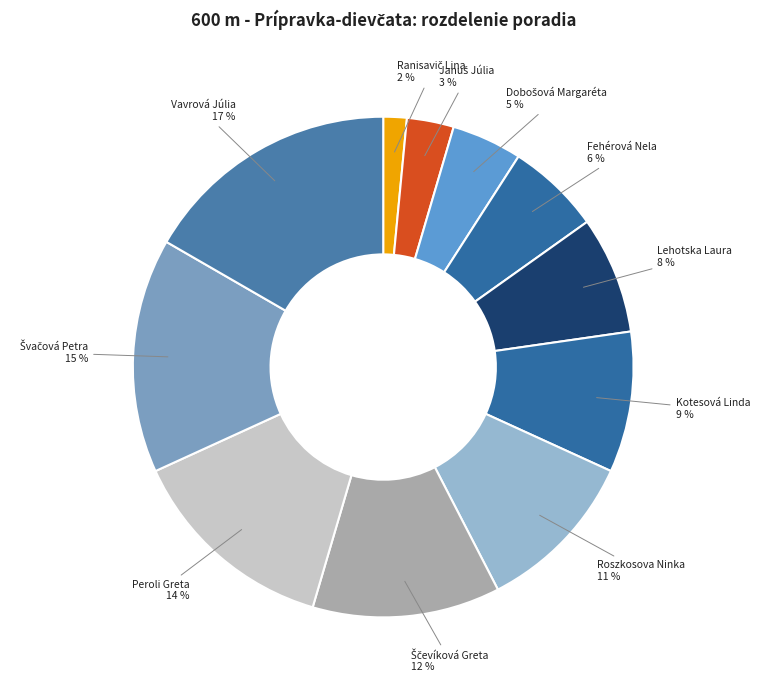

Count the number of slices in the pie.

11